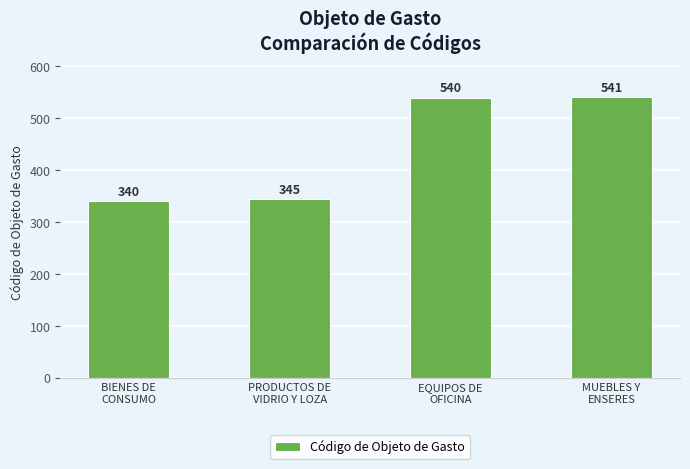

Does the chart contain any negative values?

No